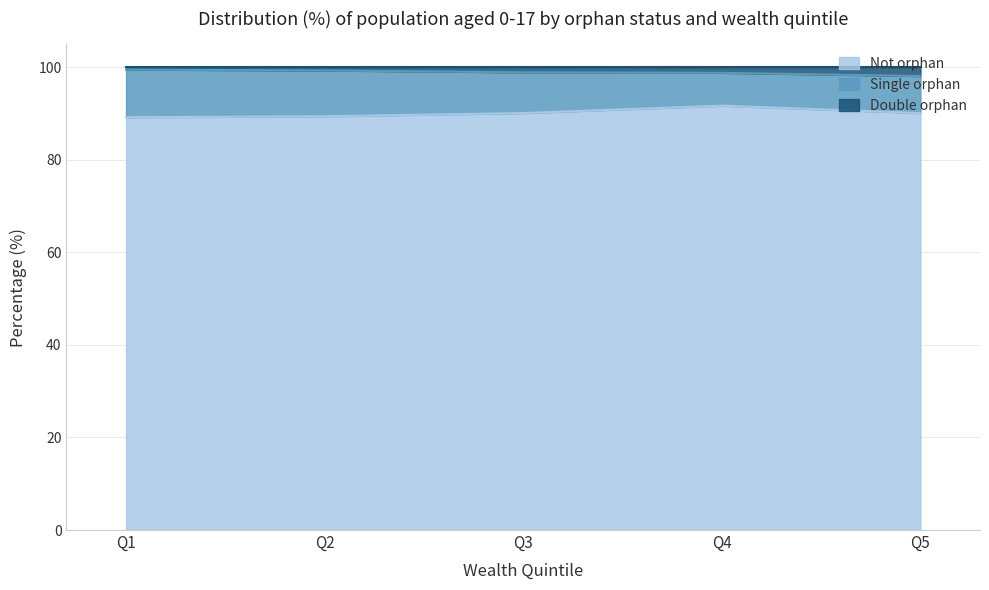

The value of Not orphan at Q5 is 90.1. True or false?

True